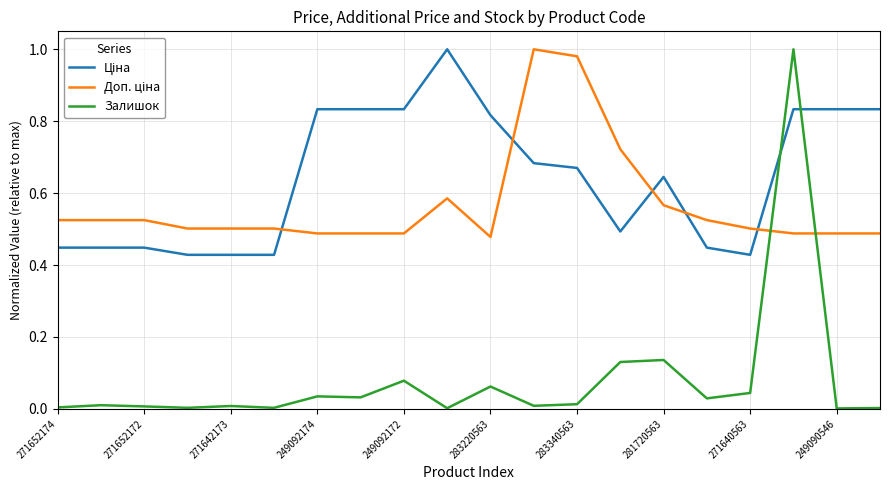

Which series has the widest spread of values?

Залишок